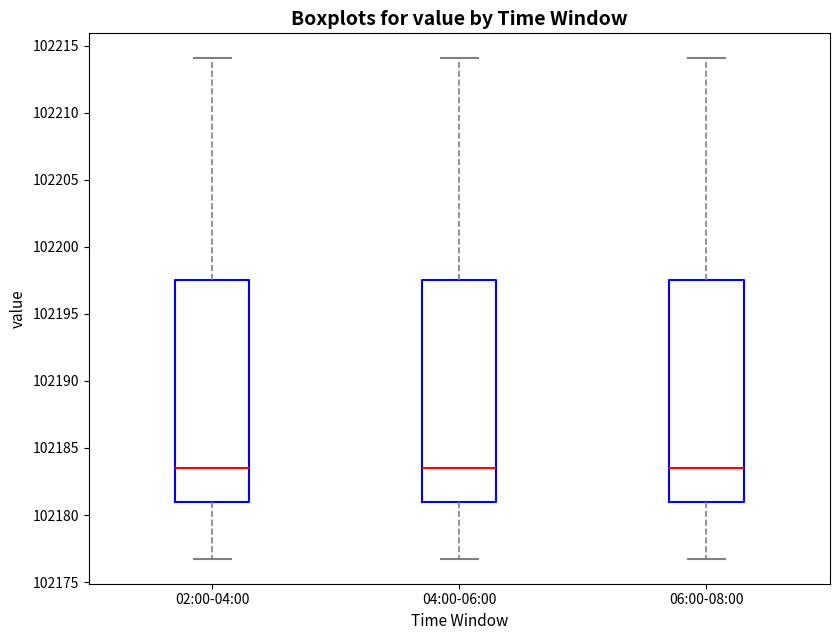

Where does the upper whisker of the box for 06:00-08:00 end on the y-axis? The values are not printed on the chart, so give them approximately, as read against the axis.

102214.0